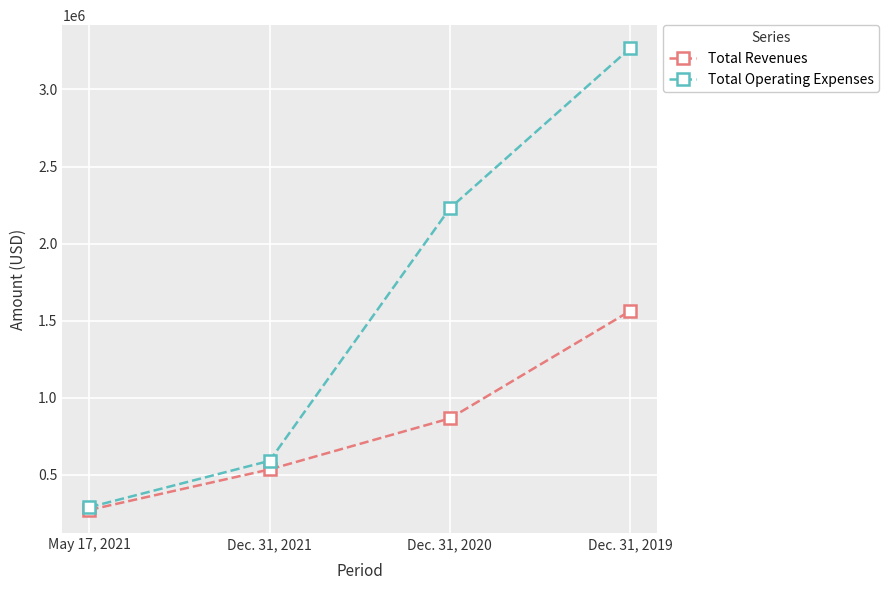

At which category does the chart reach its peak across all series?

Dec. 31, 2019